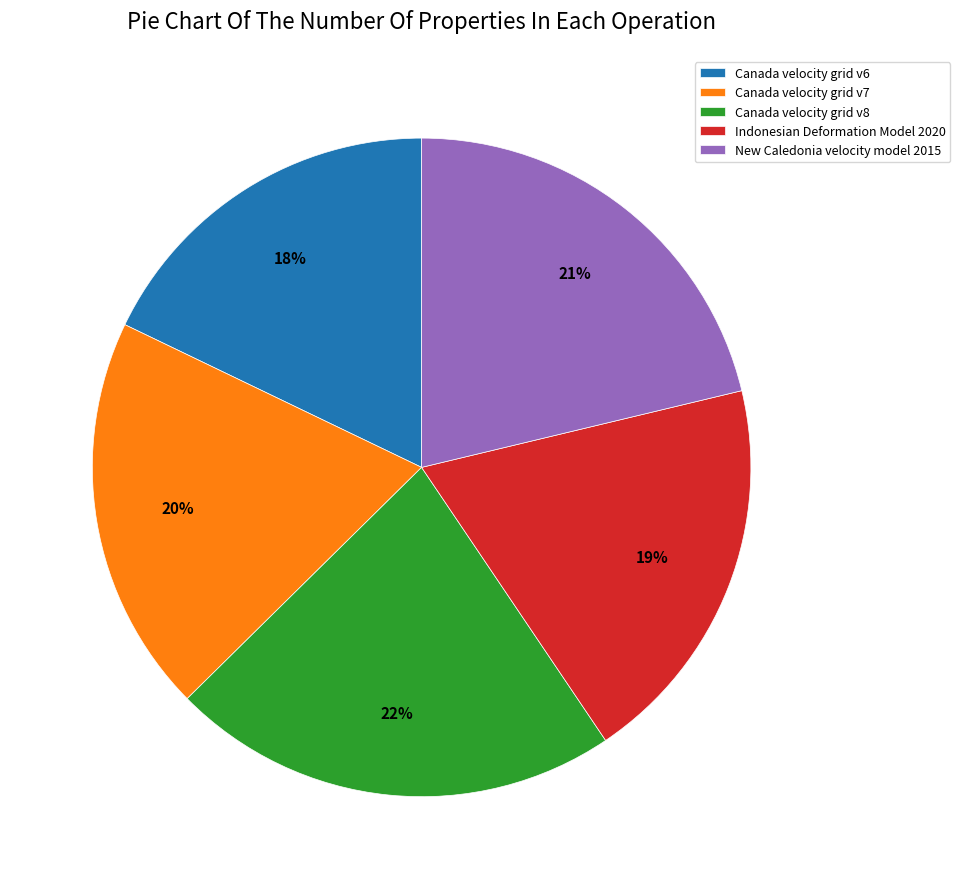

To the nearest percent, what is the difference between the largest and smallest slice percentages?

4%